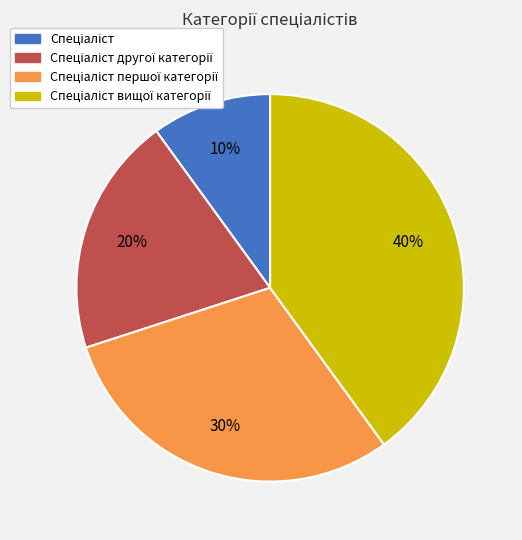

Does any single category account for the majority?

No